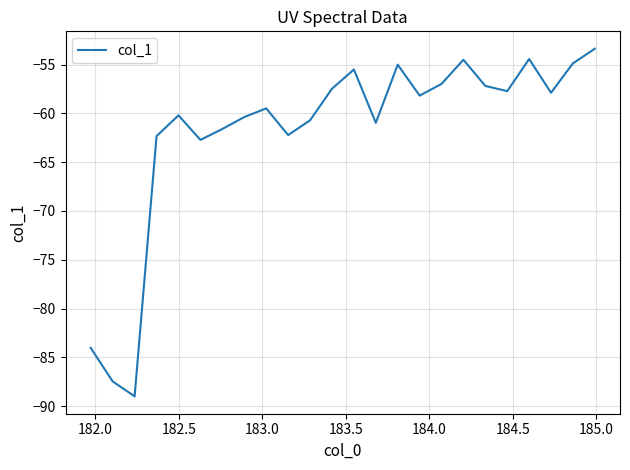

What is the difference between the maximum and minimum values?

35.6